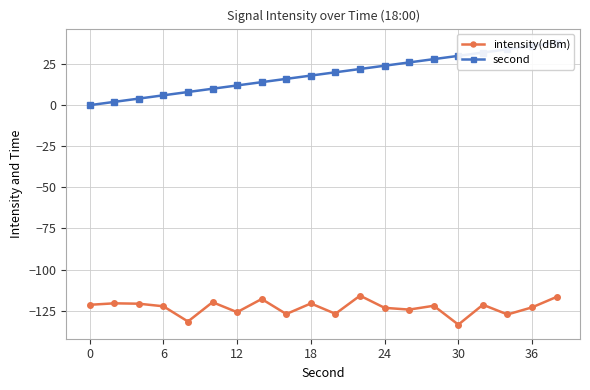

What is the difference between the maximum and minimum values in the intensity(dBm) series?

17.6